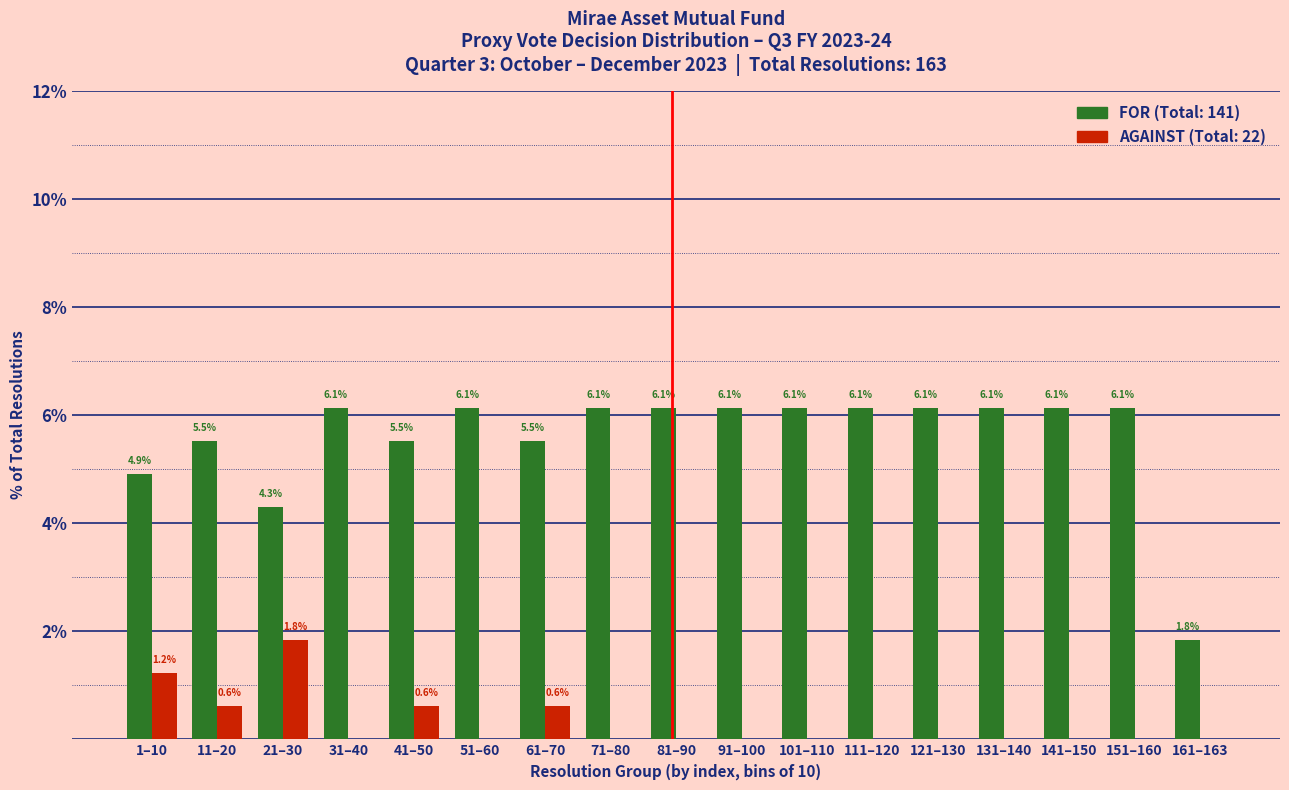

Reading left to right, list all the values displayed in this chart.

FOR: 1–10=4.9	11–20=5.5	21–30=4.3	31–40=6.1	41–50=5.5	51–60=6.1	61–70=5.5	71–80=6.1	81–90=6.1	91–100=6.1	101–110=6.1	111–120=6.1	121–130=6.1	131–140=6.1	141–150=6.1	151–160=6.1	161–163=1.8
AGAINST: 1–10=1.2	11–20=0.6	21–30=1.8	31–40=0.0	41–50=0.6	51–60=0.0	61–70=0.6	71–80=0.0	81–90=0.0	91–100=0.0	101–110=0.0	111–120=0.0	121–130=0.0	131–140=0.0	141–150=0.0	151–160=0.0	161–163=0.0